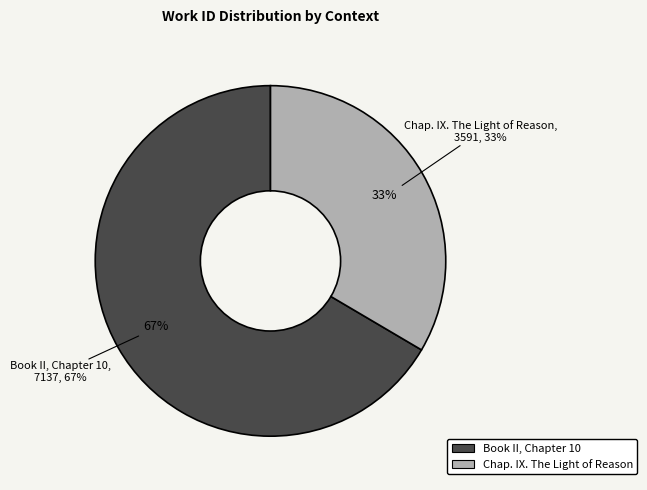

To the nearest percent, what percentage of the pie is Book II, Chapter 10?

67%